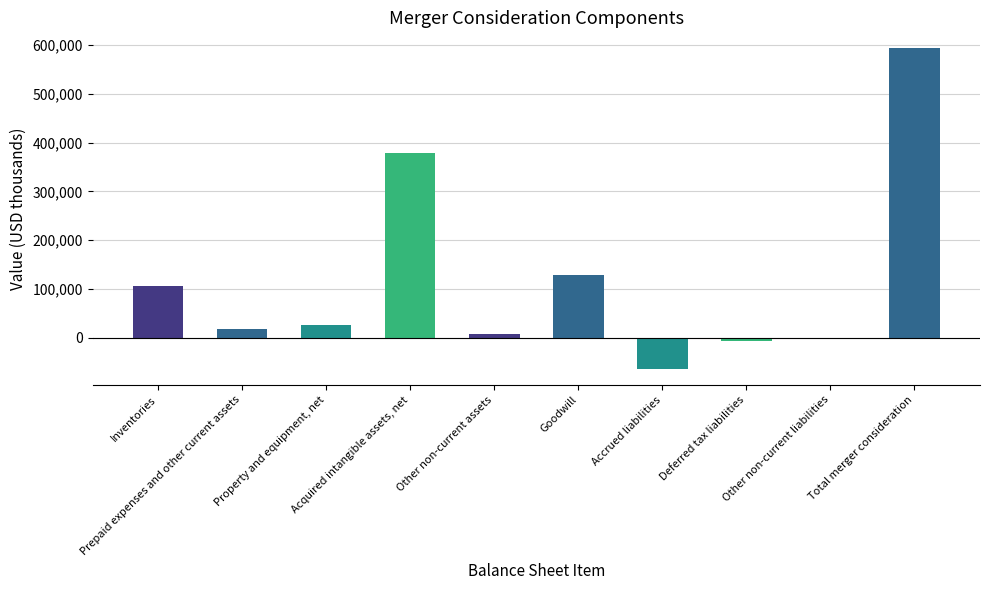

What is the sum of all values?

1187000